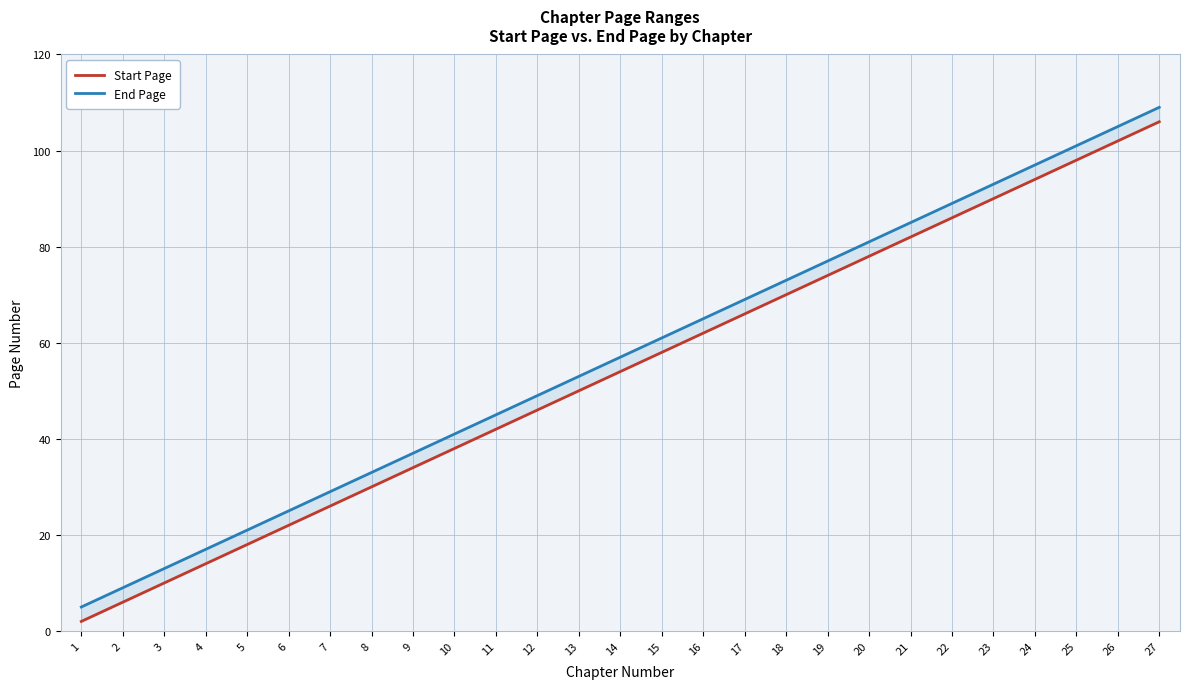

True or false: Start Page and End Page intersect in this chart.

False